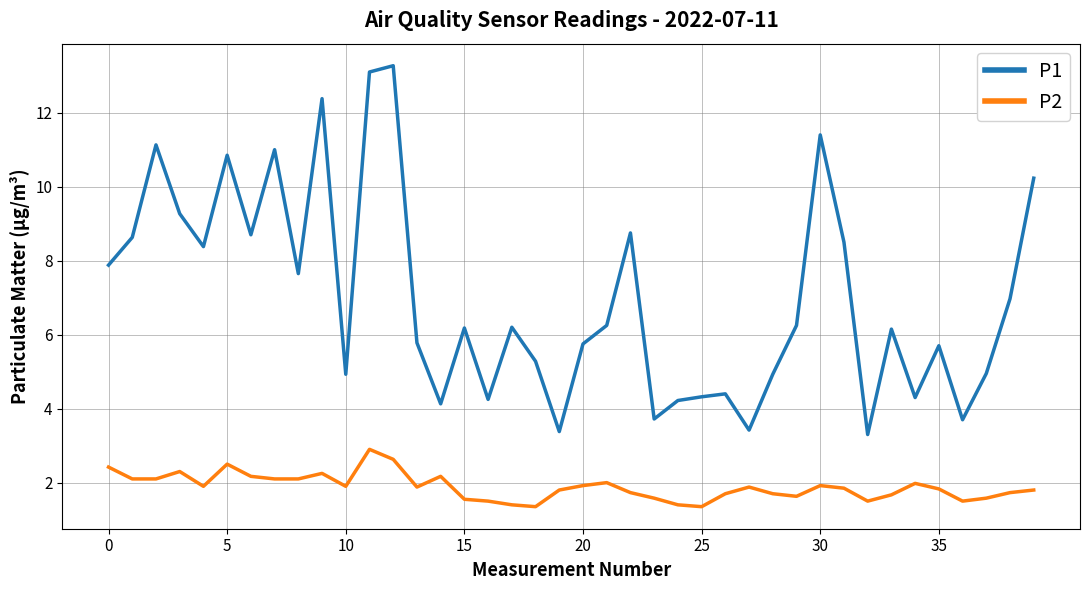

Which series has the widest spread of values?

P1